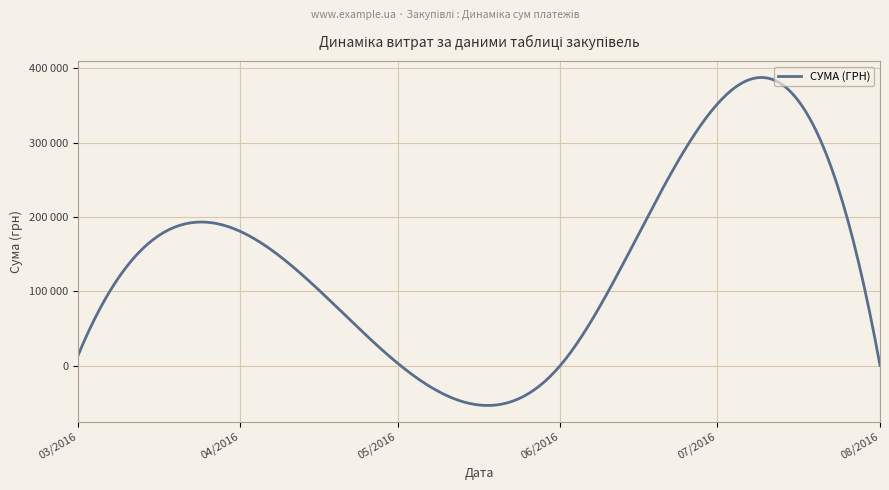

Is this an area chart (filled region under the line)?

No